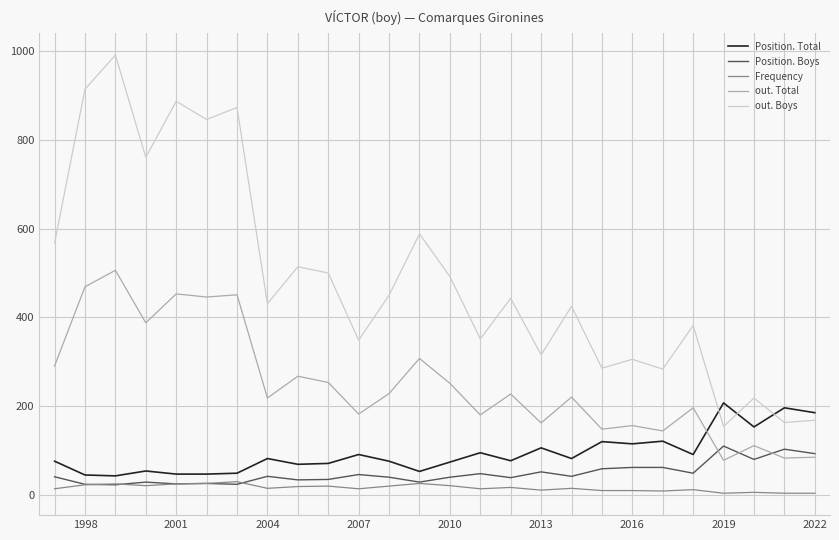

How many series are shown in this chart?

5